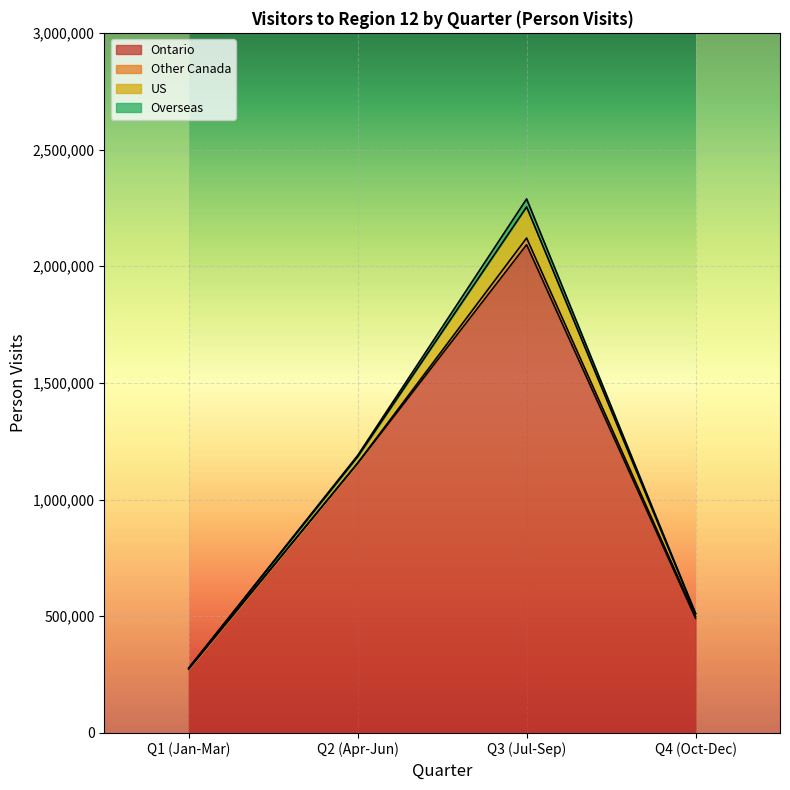

Does the chart display data point markers on the line(s)?

No